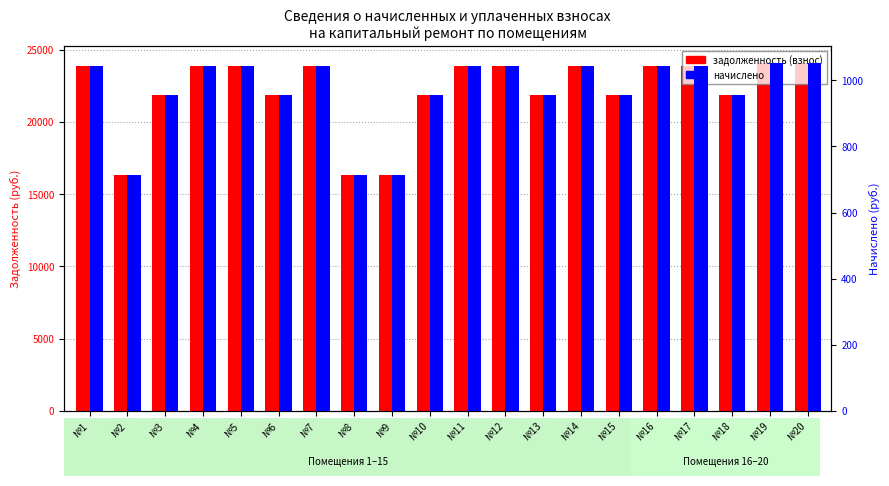

At which label does задолженность (взнос) reach its minimum?

№2